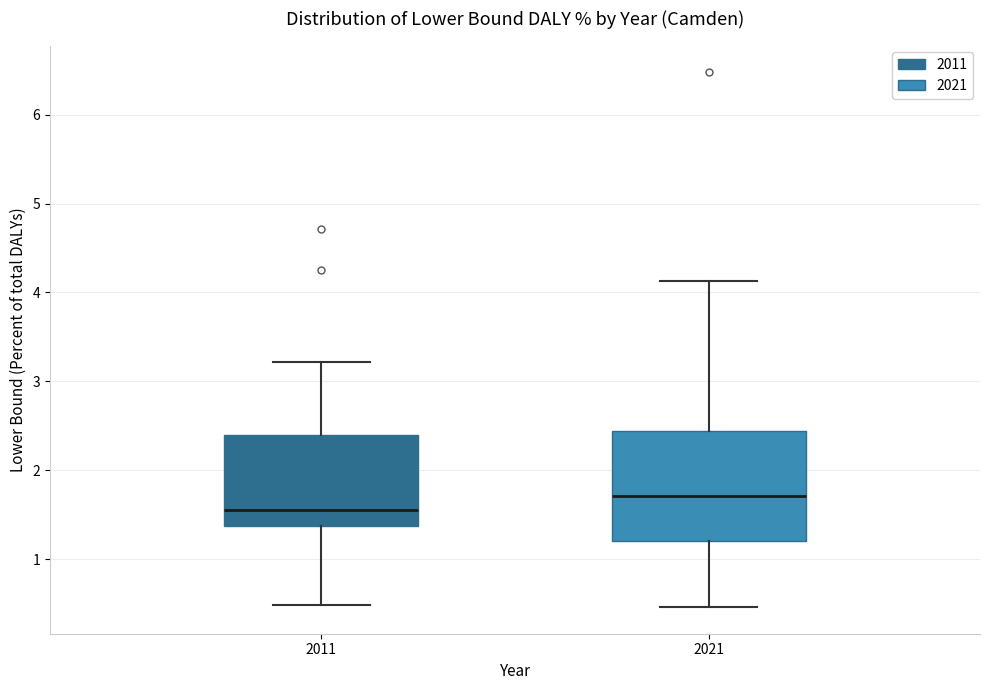

Reading left to right, read every box against the y-axis: the position of its median line, the range the box covers, and the ends of its whiskers. The values are not printed on the chart, so give them approximately, as read against the axis.

2011: median 1.6, box 1.4 to 2.4, whiskers 0.5 to 3.2
2021: median 1.7, box 1.2 to 2.4, whiskers 0.5 to 4.1